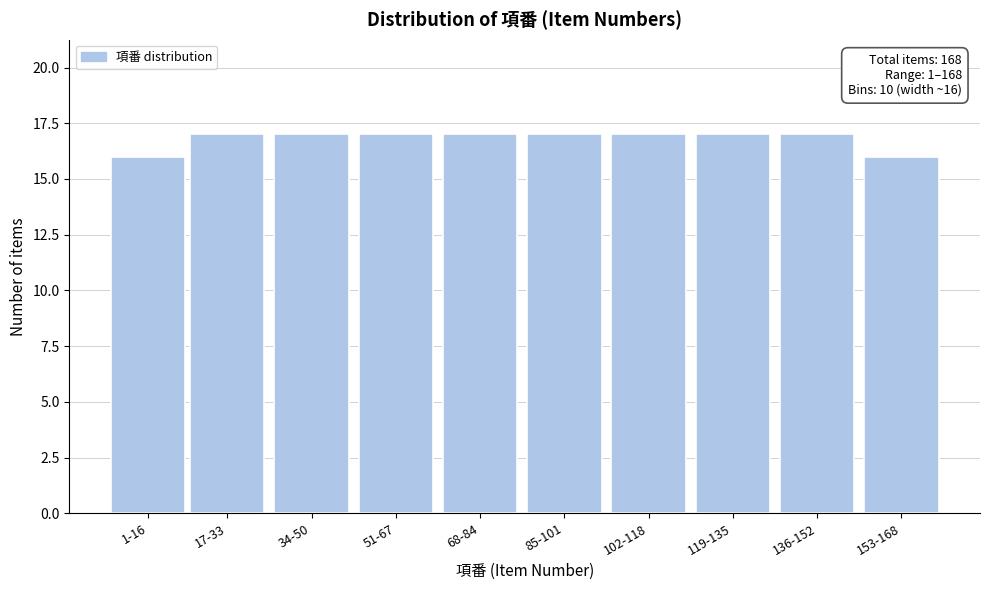

Reading left to right, transcribe all the data shown in this chart.

1-16=16	17-33=17	34-50=17	51-67=17	68-84=17	85-101=17	102-118=17	119-135=17	136-152=17	153-168=16